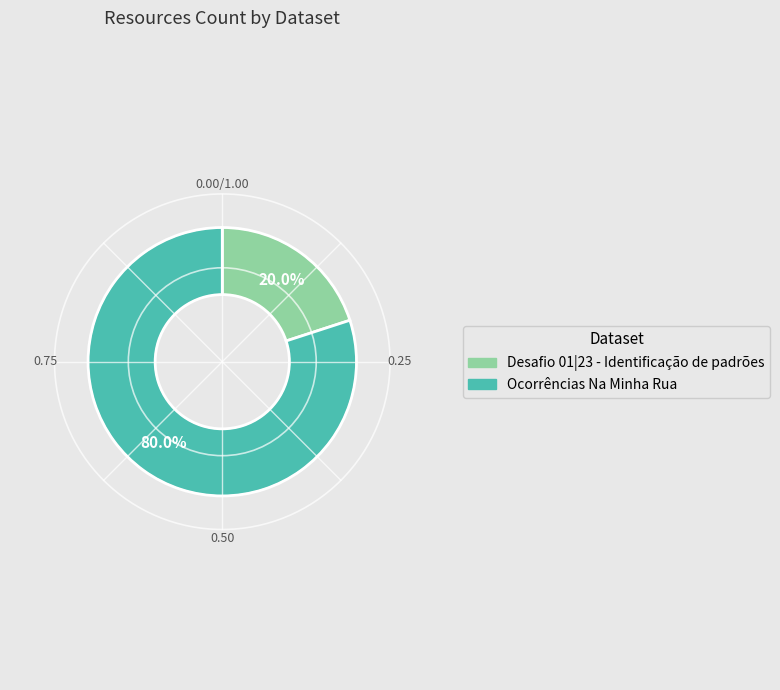

What percentage is the Ocorrências Na Minha Rua slice, to the nearest percent?

80%